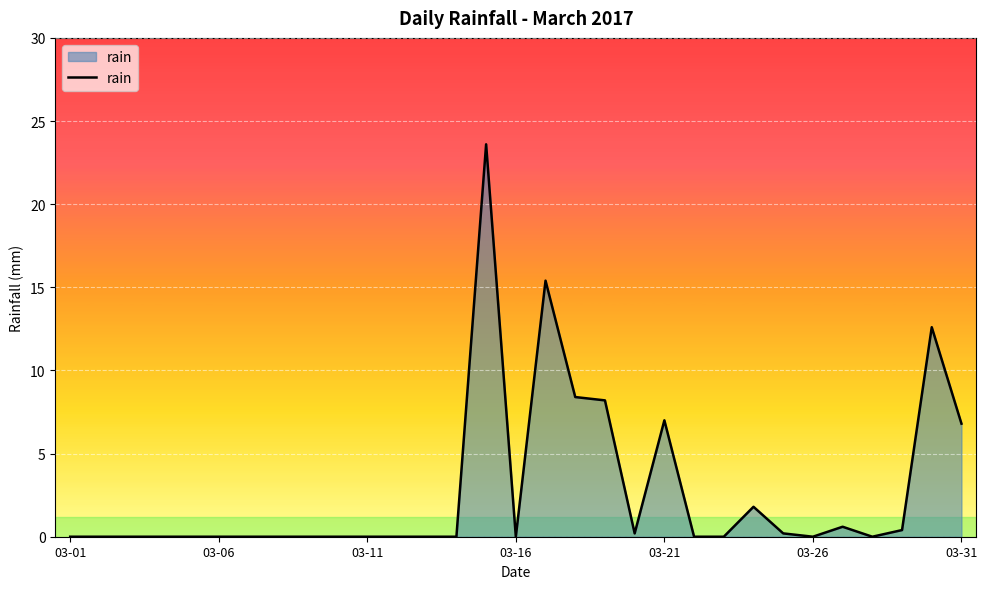

What is the maximum value shown in the chart?

23.6